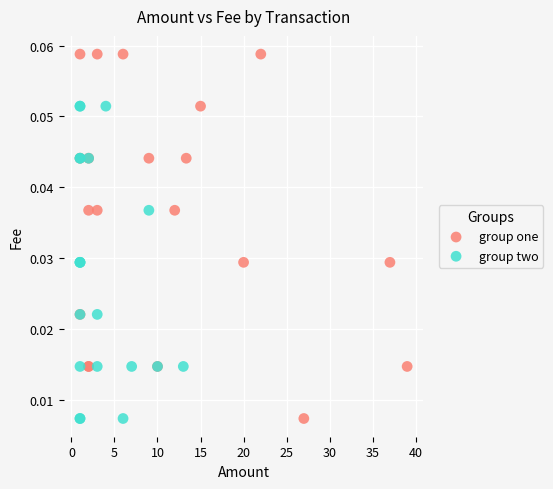

Which series reaches the maximum Y coordinate?

group one